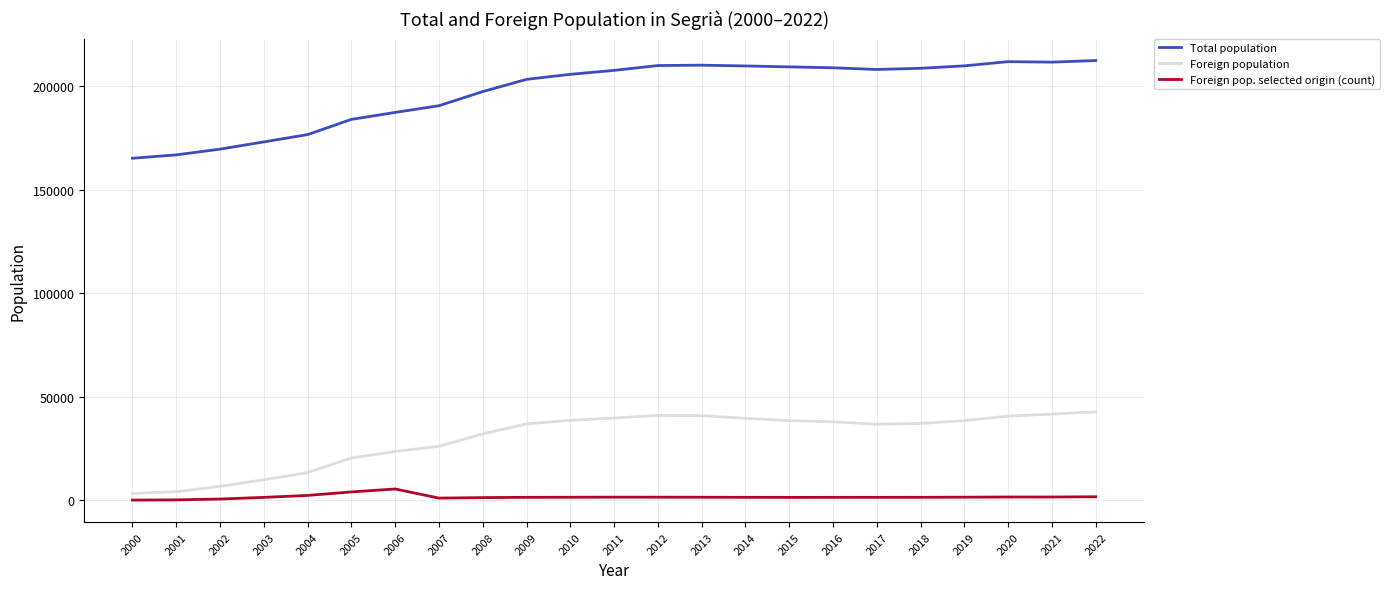

What is the highest value of the Total population series?

212388